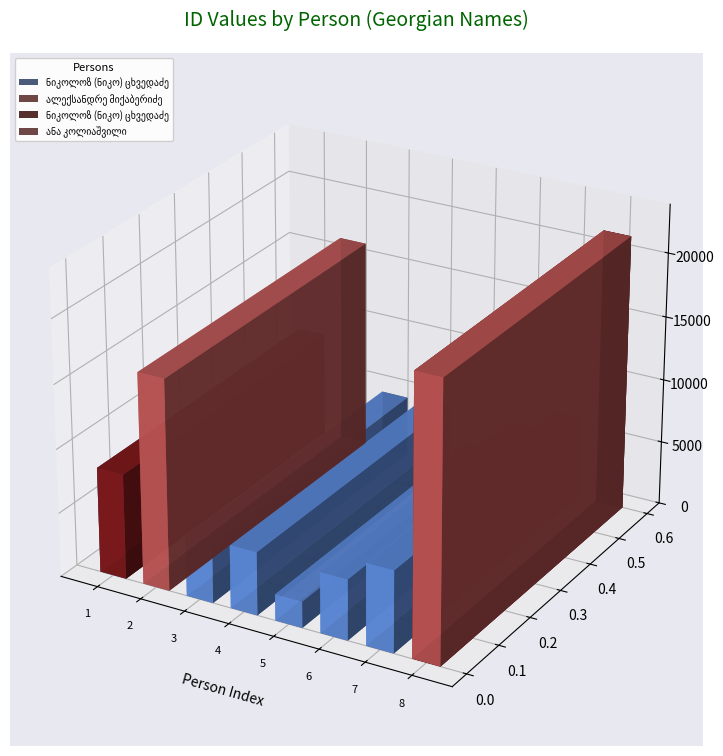

What is the smallest value displayed?

2043